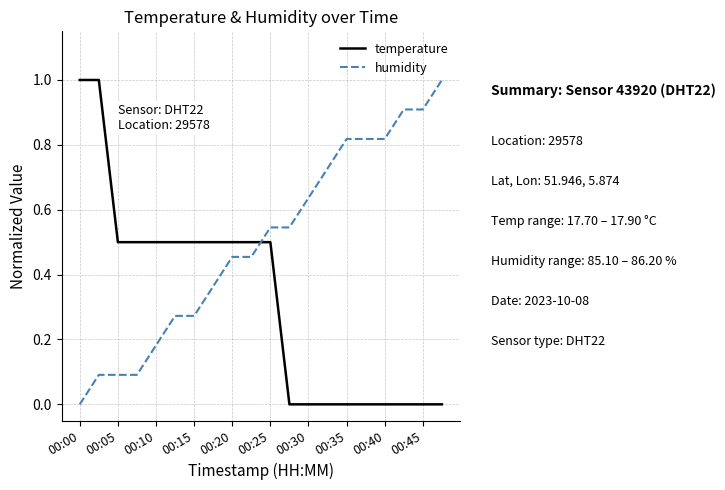

List the series in order of their overall mean, lowest first.

temperature, humidity